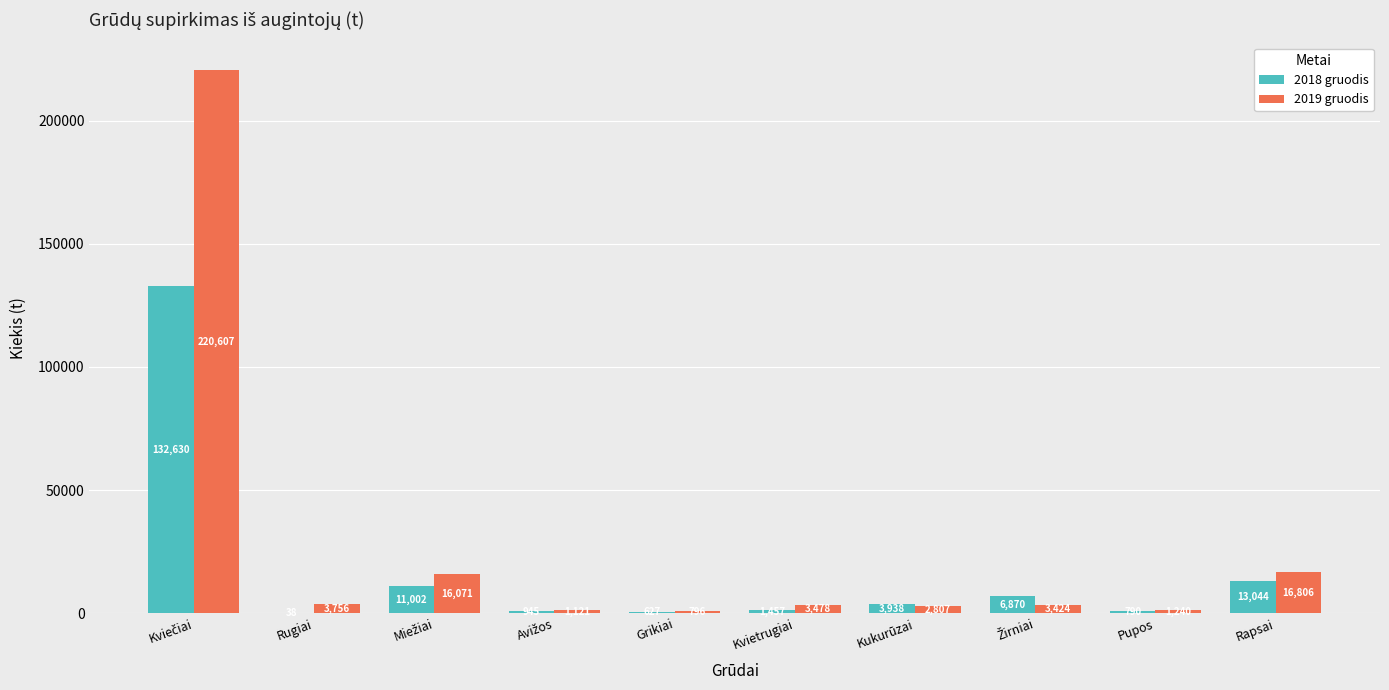

What is the difference between the 2019 gruodis values at Grikiai and Kukurūzai?

2011.3